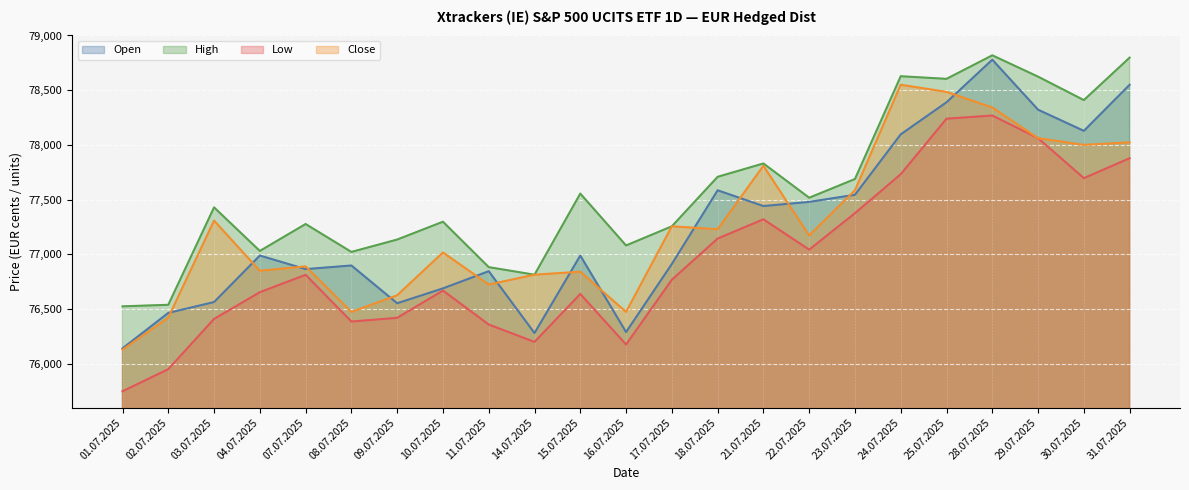

In Open, how many points are higher than both neighbors (excluding endpoints)?

6